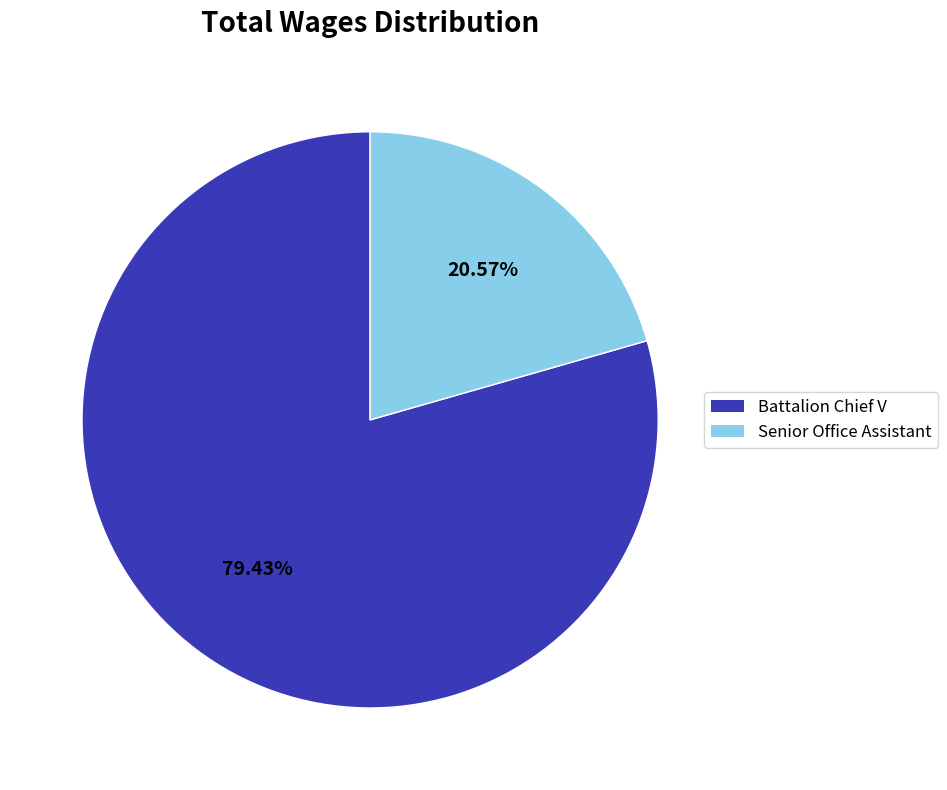

To the nearest percent, what is the average slice percentage?

50%